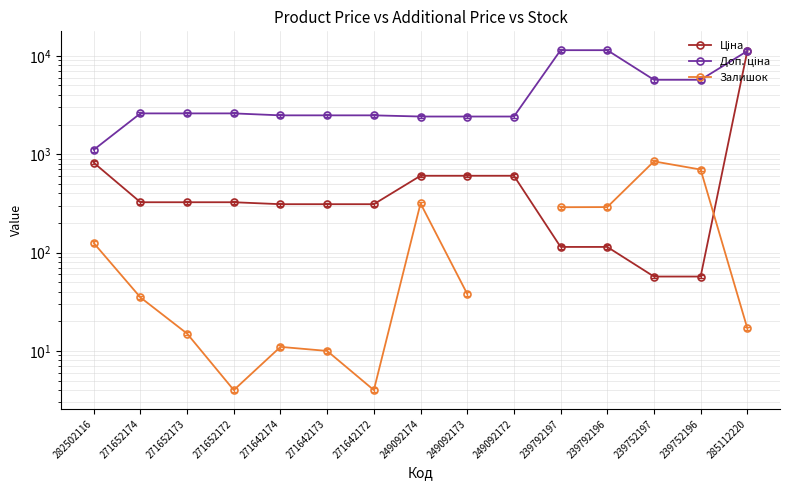

What is the approximate value of Доп. ціна at 271642173?

2482.4